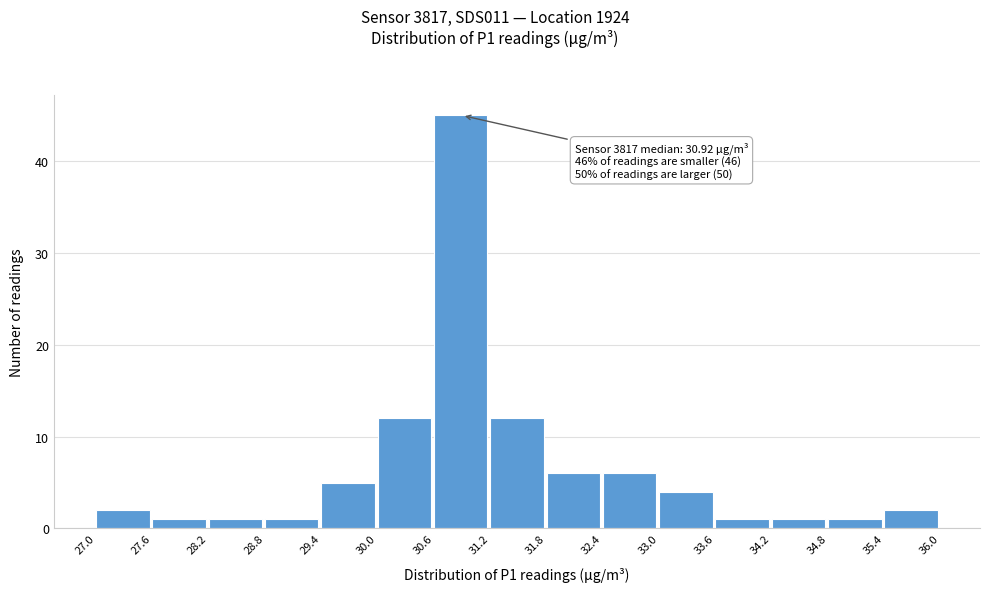

Which range on the x-axis has the tallest bar?

30.6 to 31.2